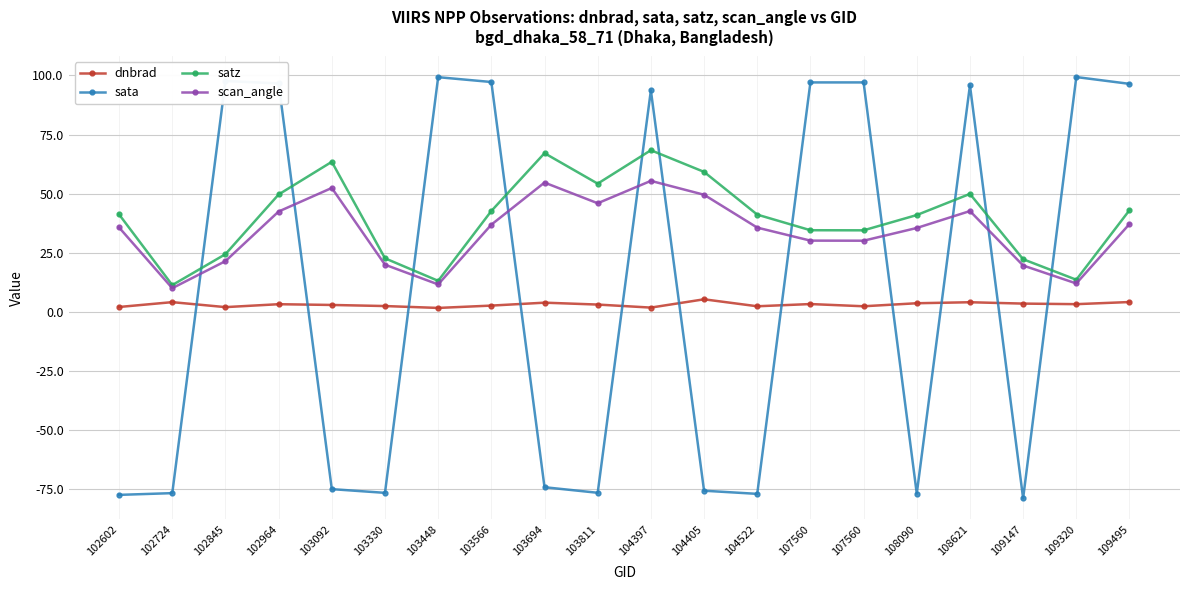

Which series has the largest total across all categories?

satz